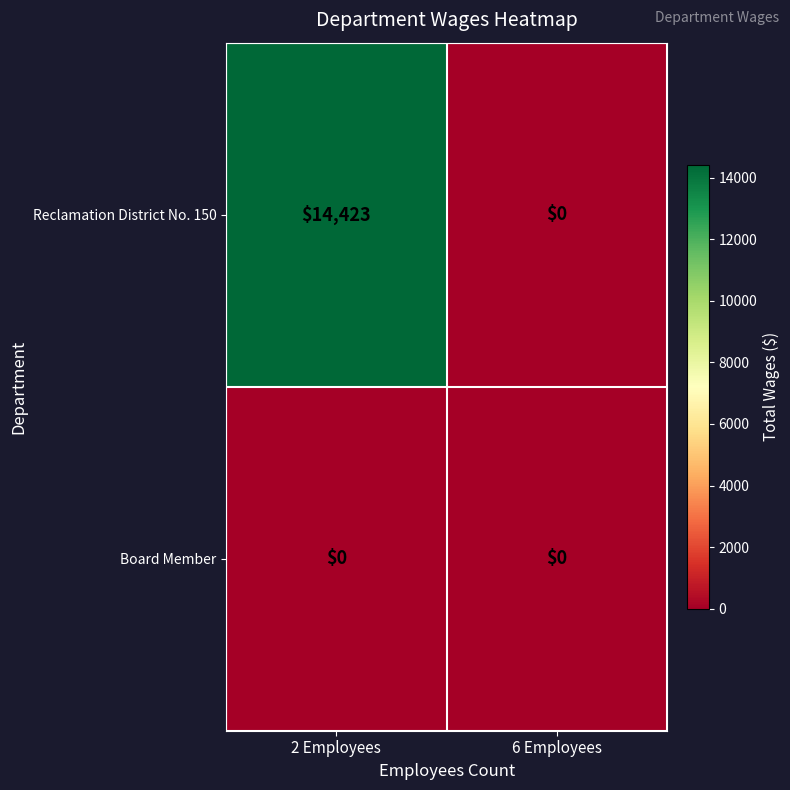

What is the total value across all series at 2 Employees?

14423